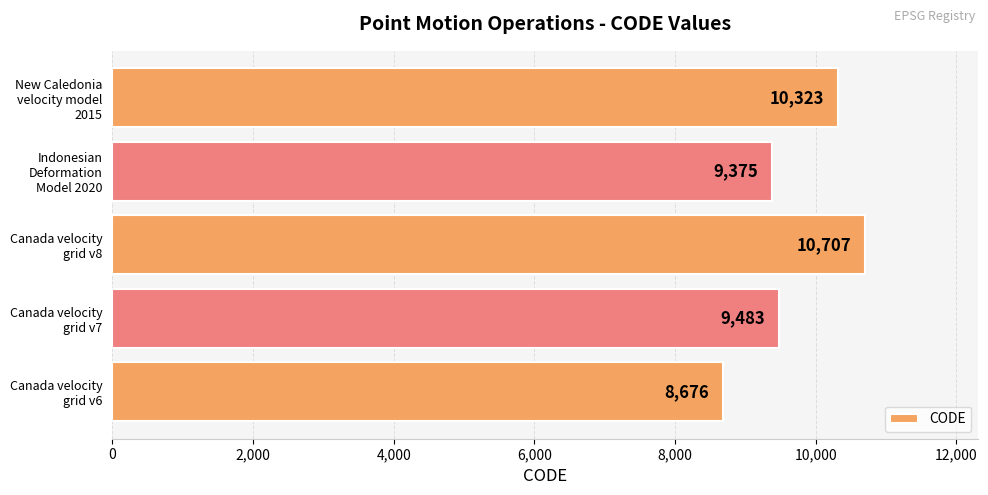

Which label corresponds to the largest value in the chart?

Canada velocity
grid v8